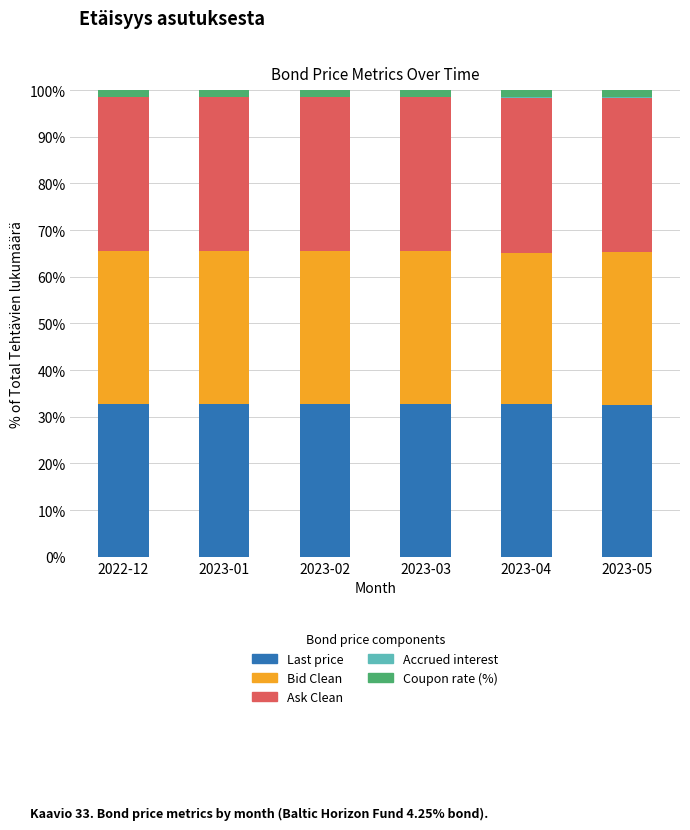

True or false: Last price has a value of 48.0 at 2023-04.

False